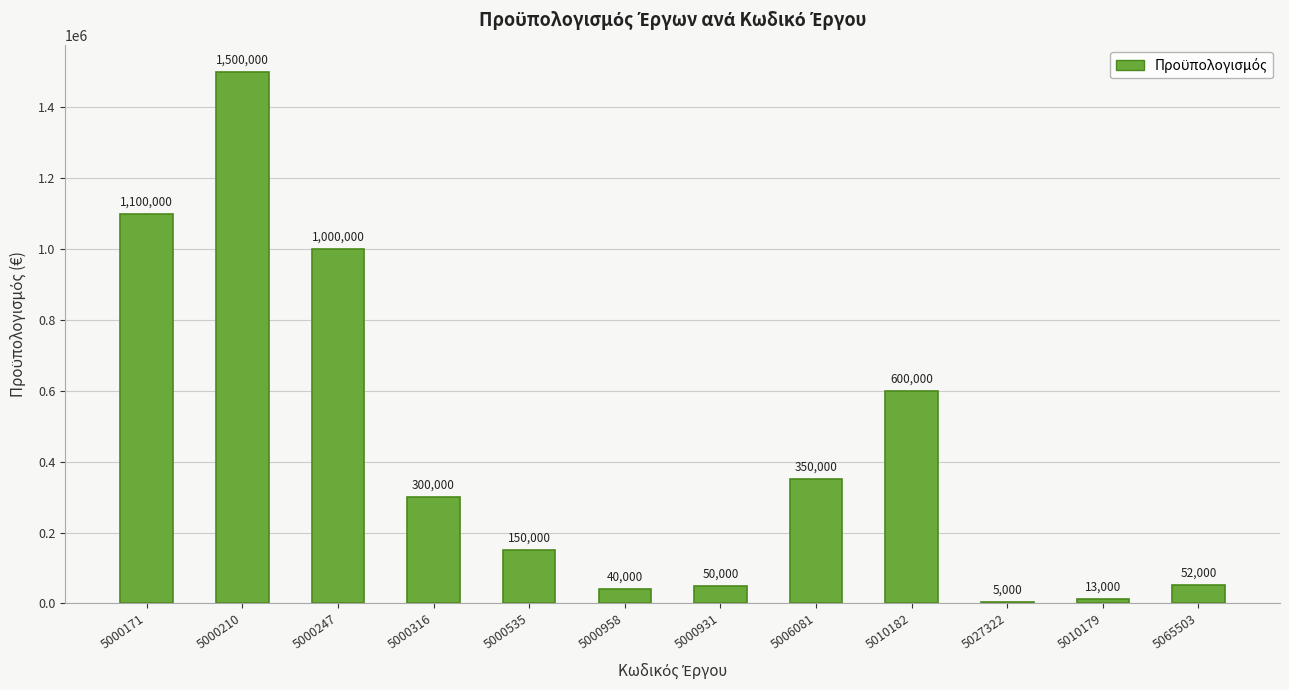

What is the label of the 8th bar from the left?

5006081